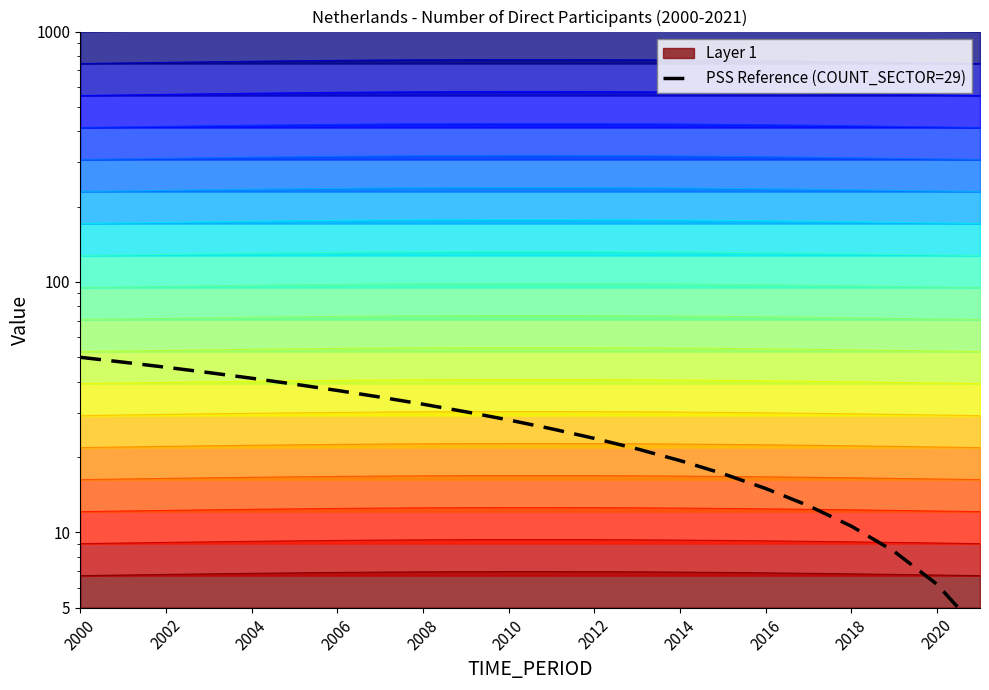

What is the sum of the values at 2014 and 2012?

43.0